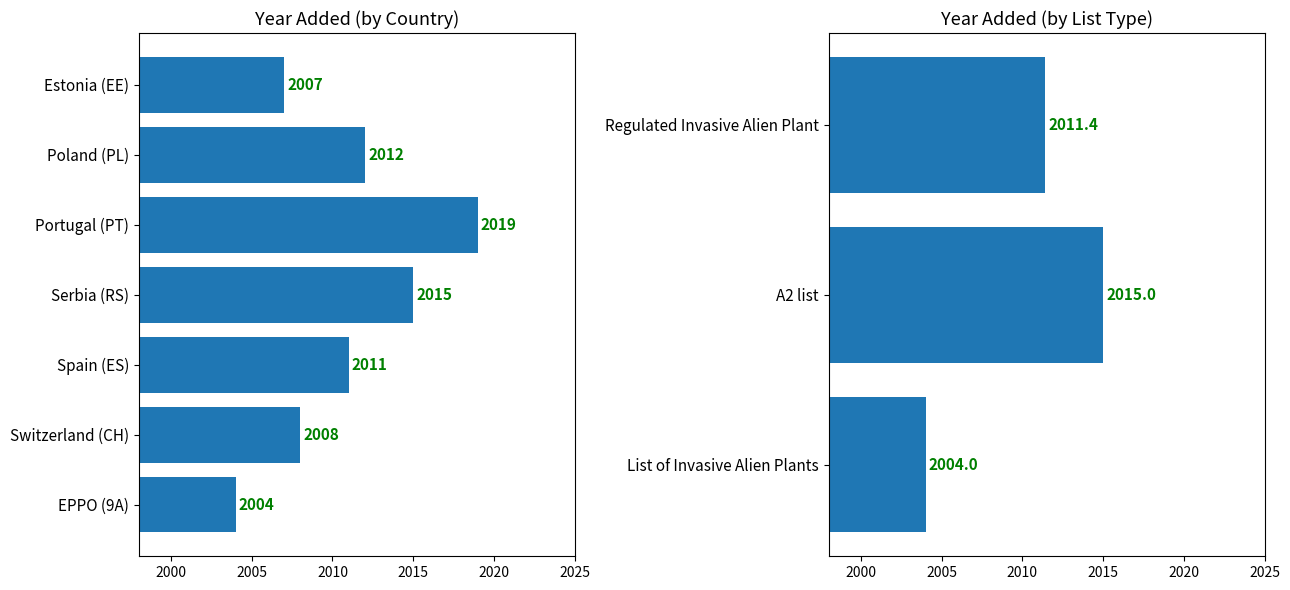

List the labels in order of value, largest first.

Portugal (PT), Serbia (RS), Poland (PL), Spain (ES), Switzerland (CH), Estonia (EE), EPPO (9A)